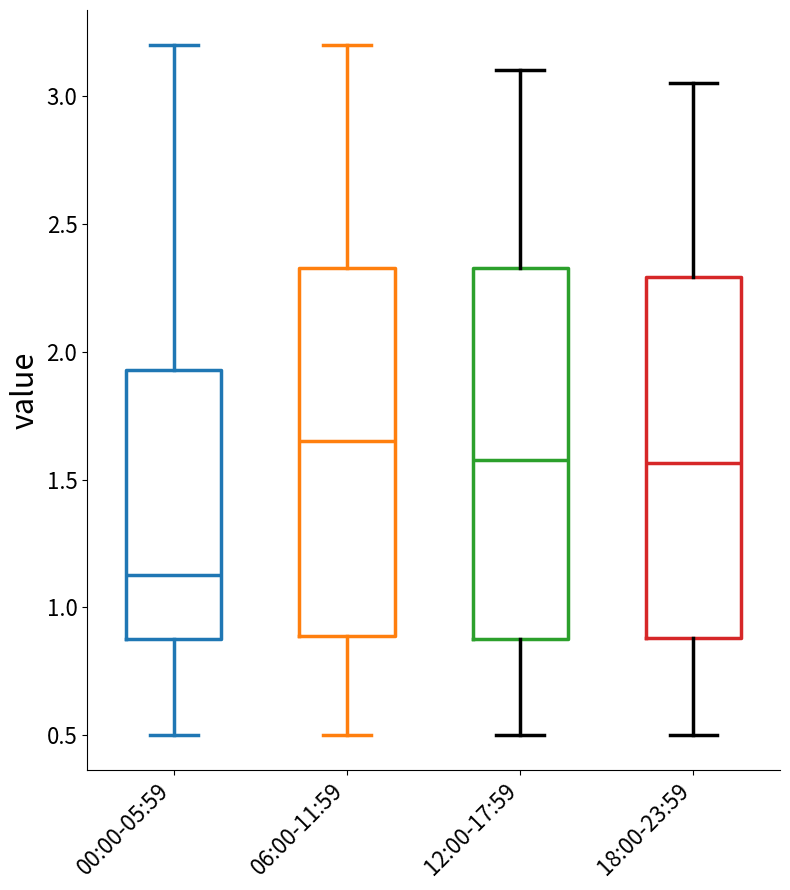

Which box's median line is the highest?

06:00-11:59